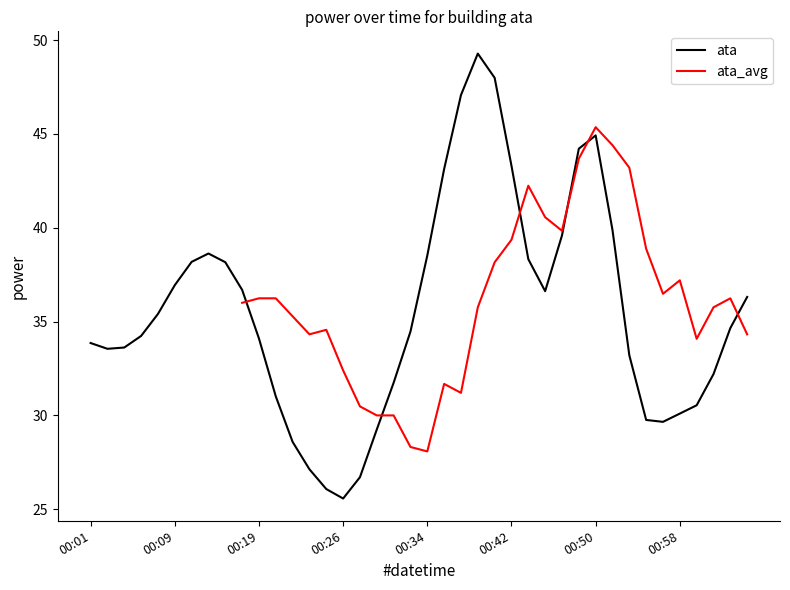

What is the change in value from 00:52 to 01:03?

-9.6